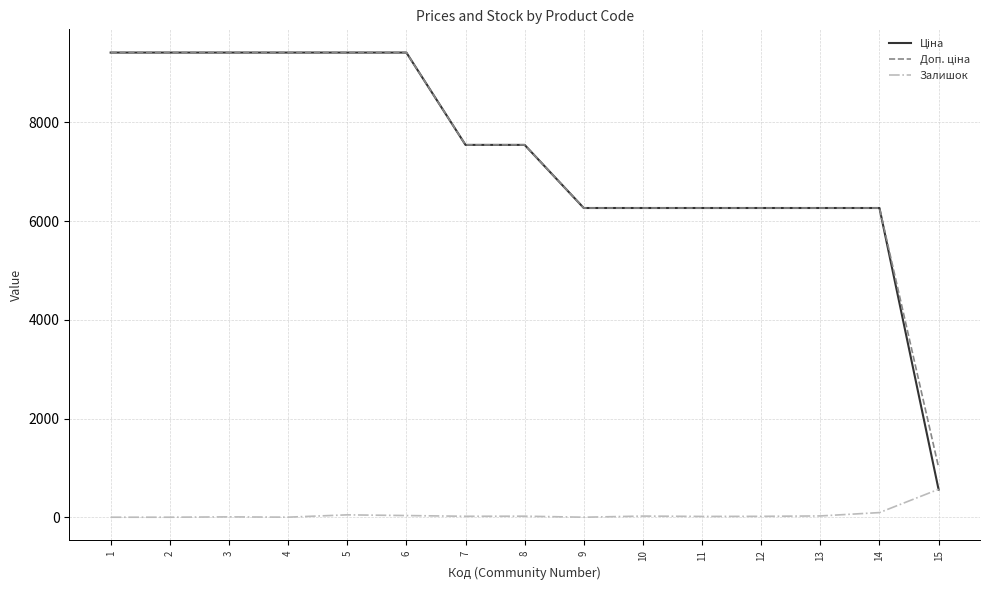

What is the maximum value shown in the chart?

9416.9